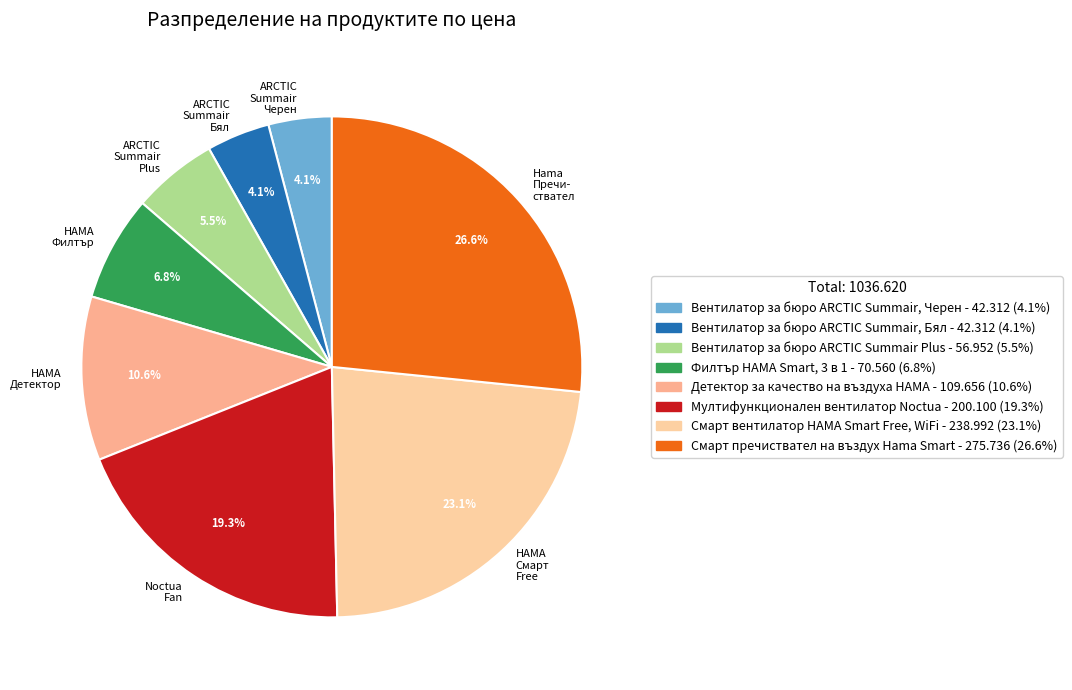

Combined, do Noctua Fan and Hama Пречи- ствател account for over 50%?

No